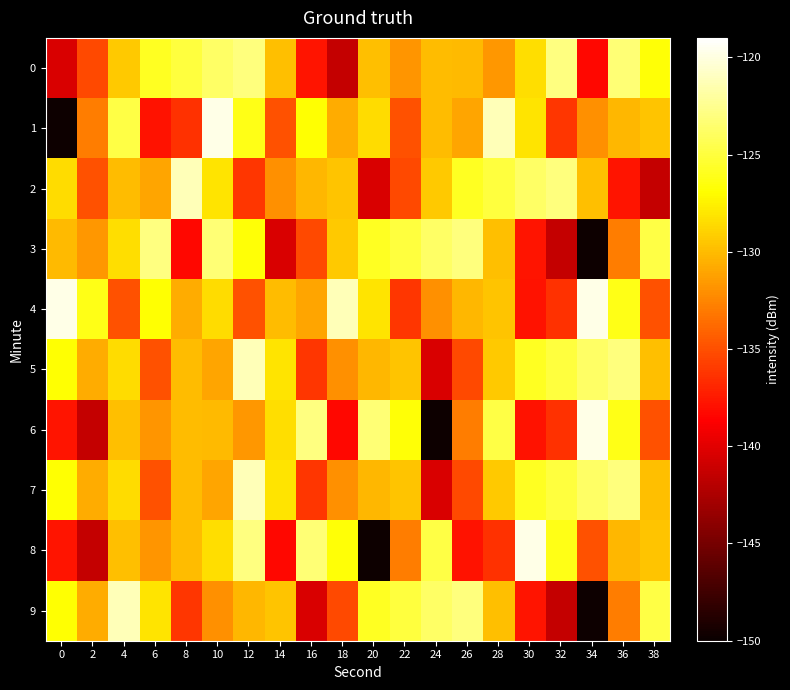

Which has a higher value, 24 or 36?

36